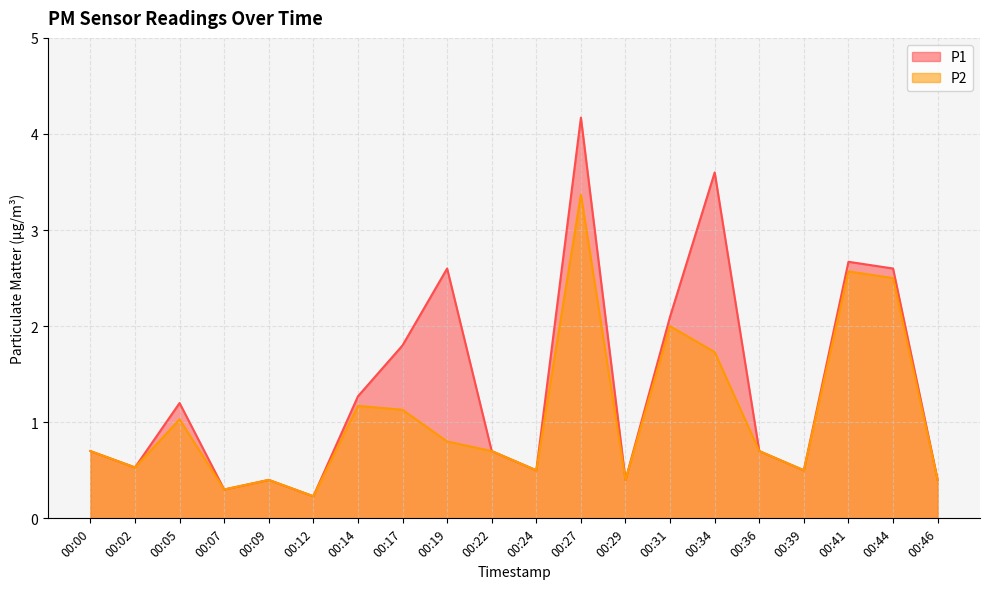

Which category has the highest value in the P1 series?

00:27